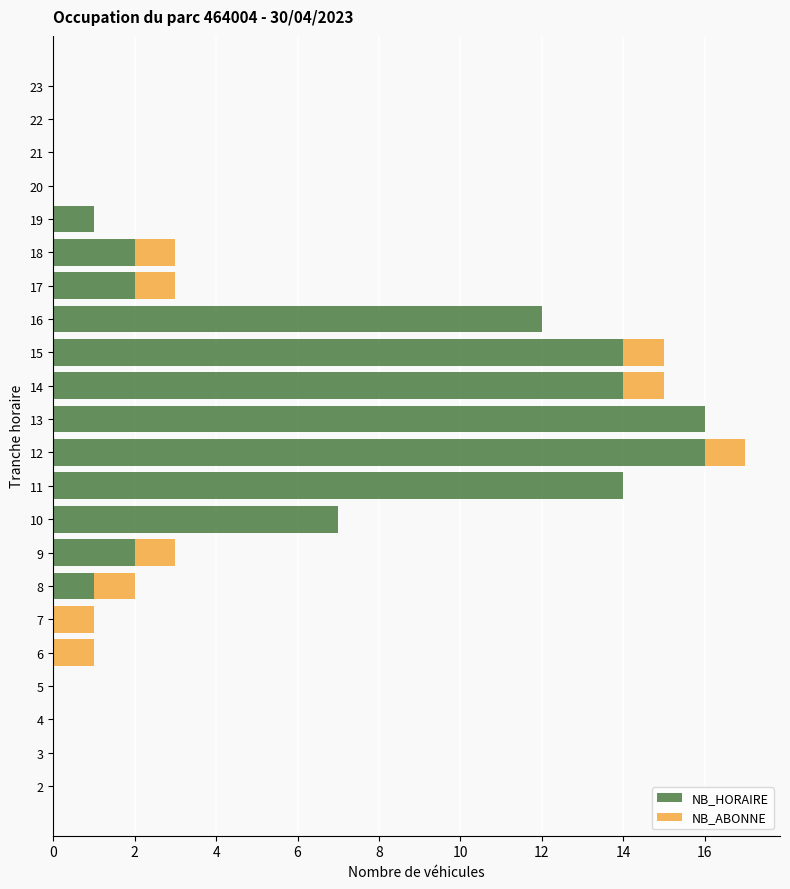

What is the highest value of the NB_HORAIRE series?

16